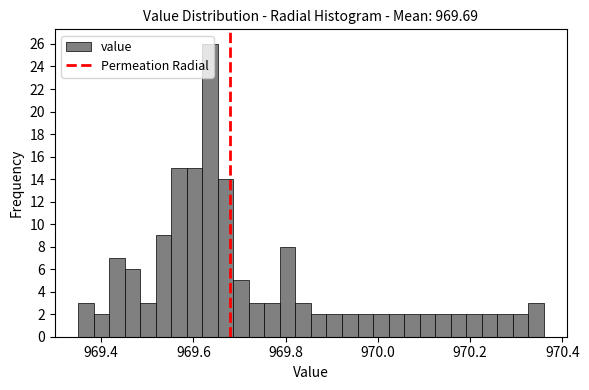

Read against the x-axis, roughly where is the centre of the tallest bar?

969.64